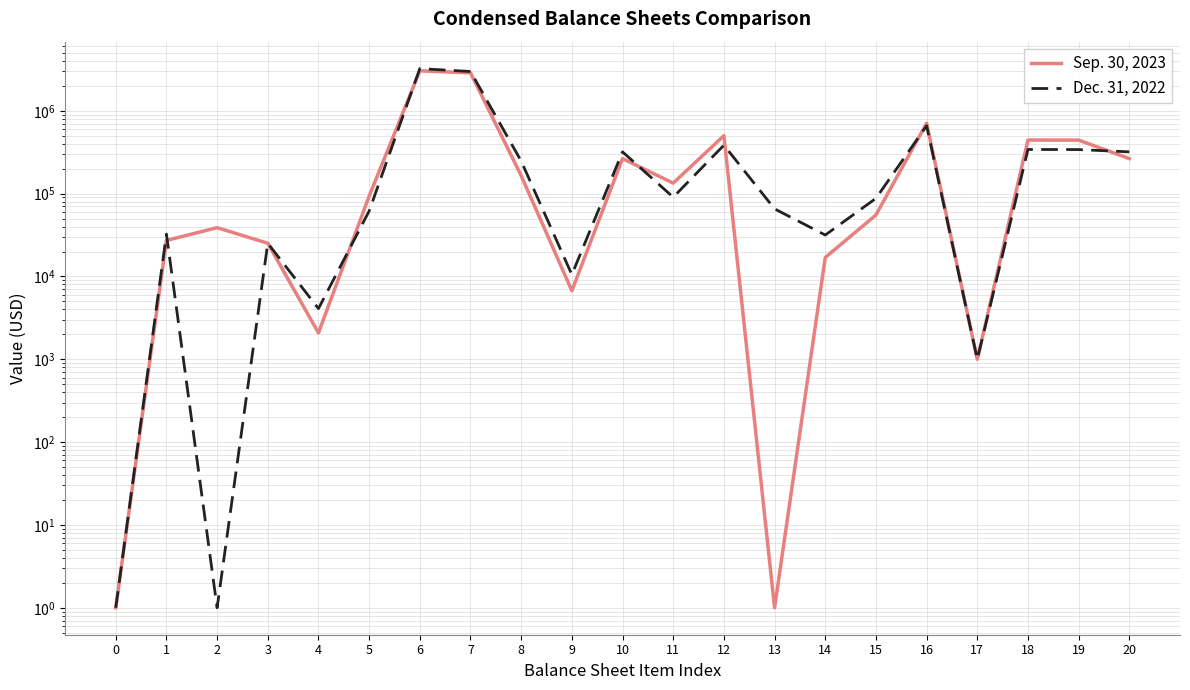

Where is the first local minimum for Sep. 30, 2023?

4